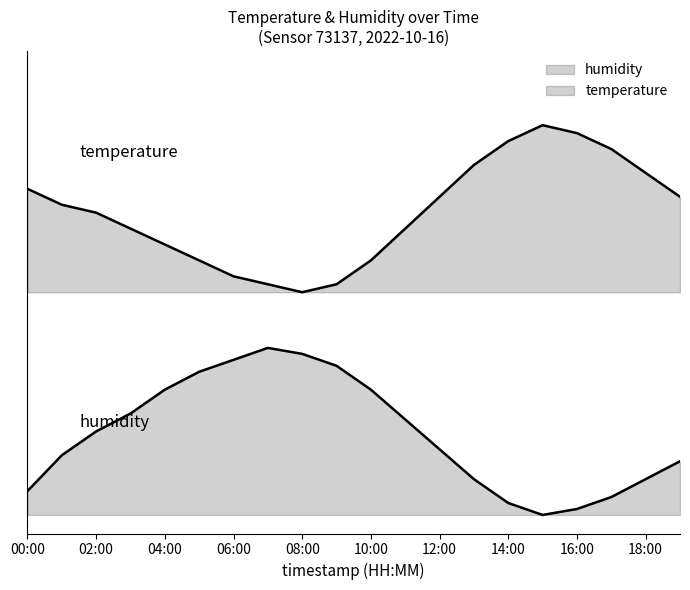

Which has a higher value, 14:00 or 14?

14:00